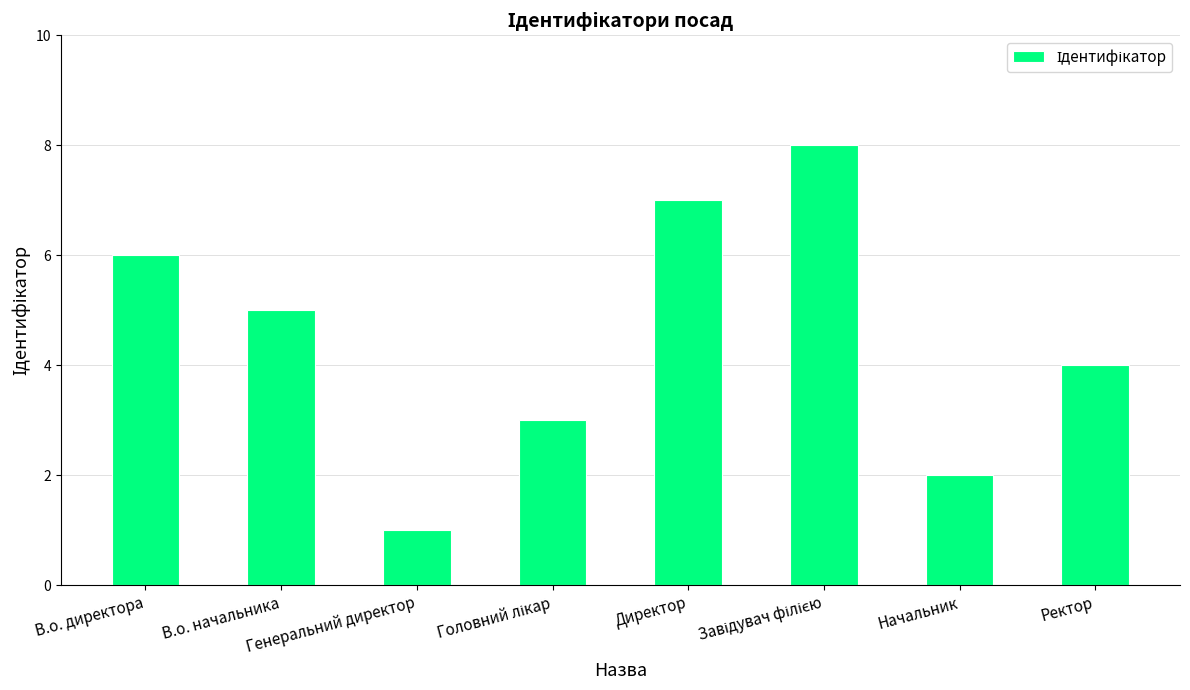

What is the difference between the values at Ректор and В.о. директора?

2